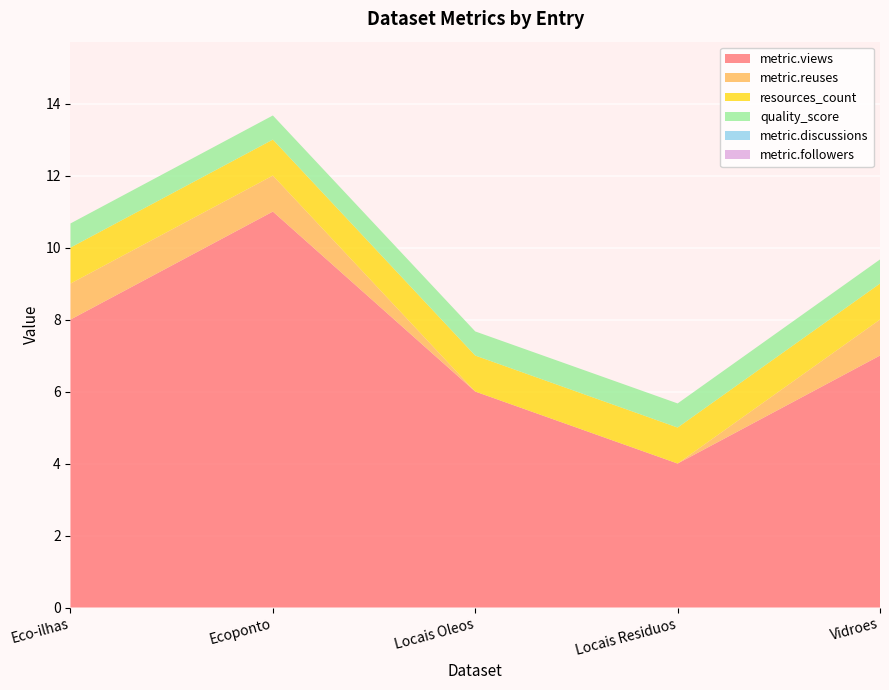

Reading right to left, list all the values displayed in this chart.

metric.views: 7.0	4.0	6.0	11.0	8.0
metric.reuses: 1.0	0.0	0.0	1.0	1.0
resources_count: 1.0	1.0	1.0	1.0	1.0
quality_score: 0.7	0.7	0.7	0.7	0.7
metric.discussions: 0.0	0.0	0.0	0.0	0.0
metric.followers: 0.0	0.0	0.0	0.0	0.0